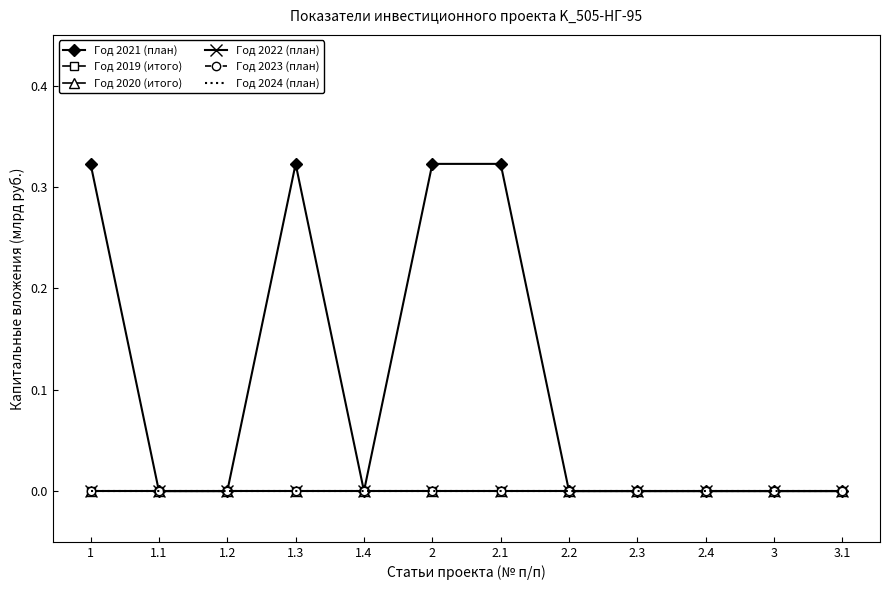

How many lines are shown in the chart?

6